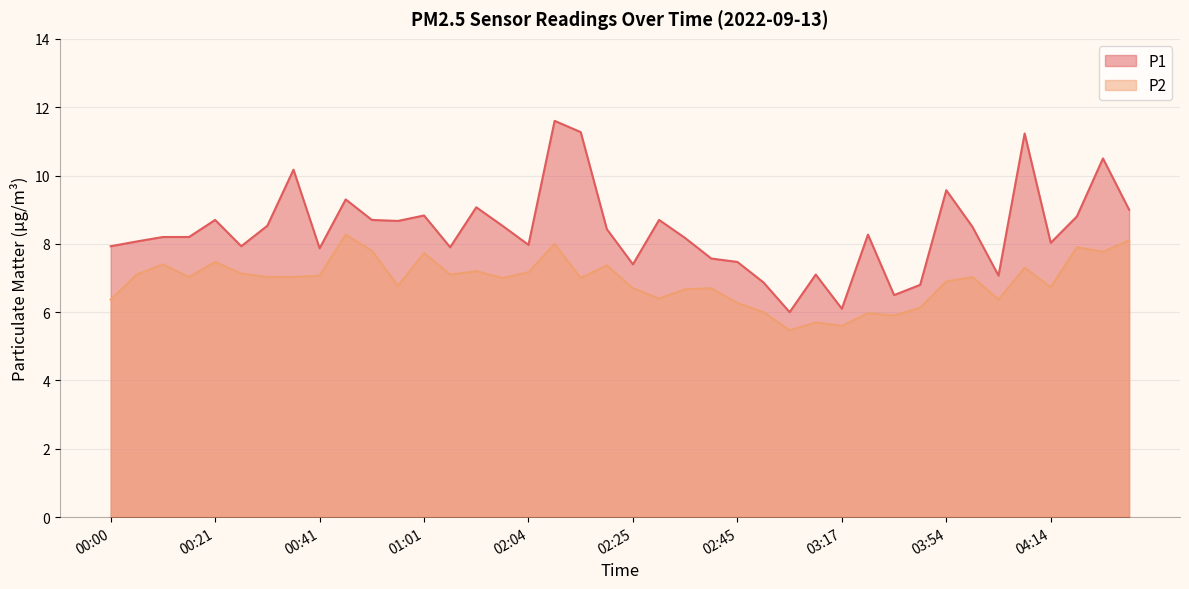

Rank the series by their average value, from lowest to highest.

P2, P1